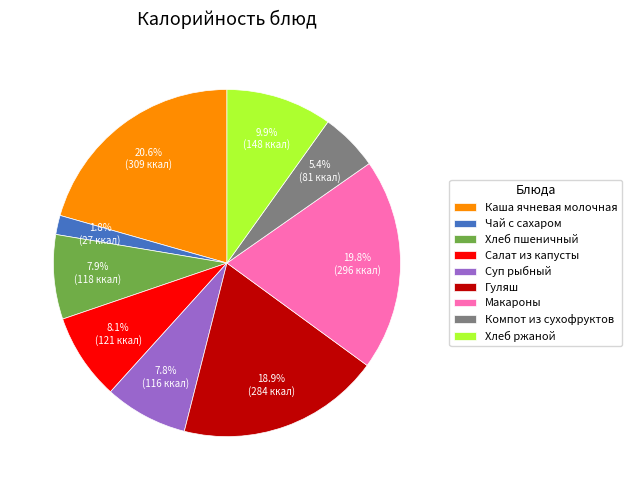

Which slice is the largest?

Каша ячневая молочная